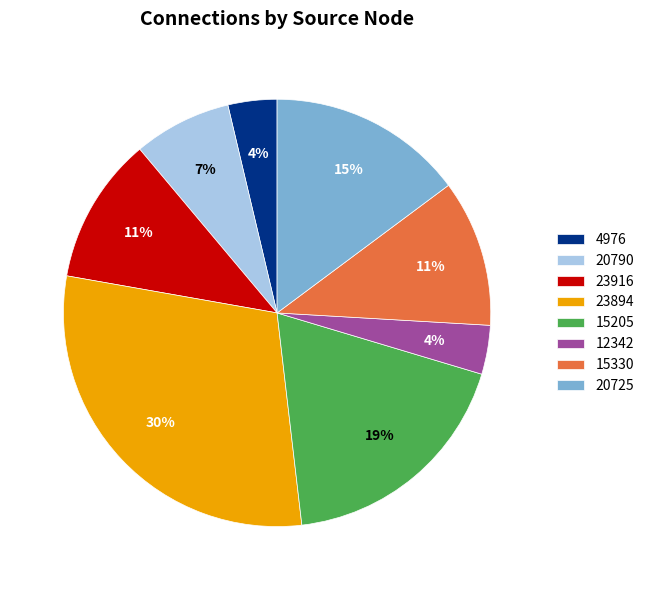

To the nearest percent, what portion does 20790 represent?

7%